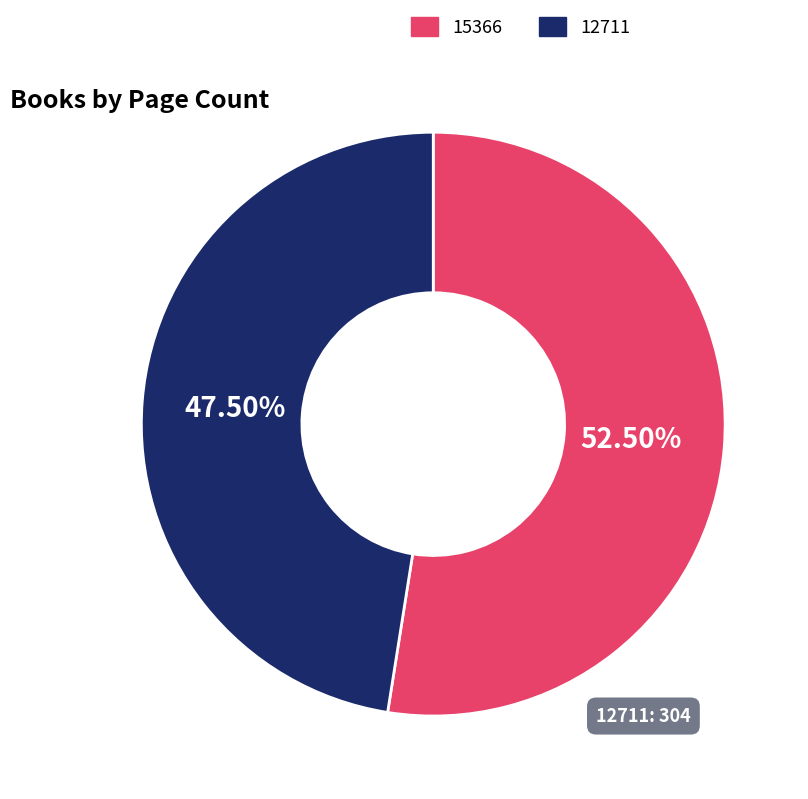

How many segments does this pie chart have?

2